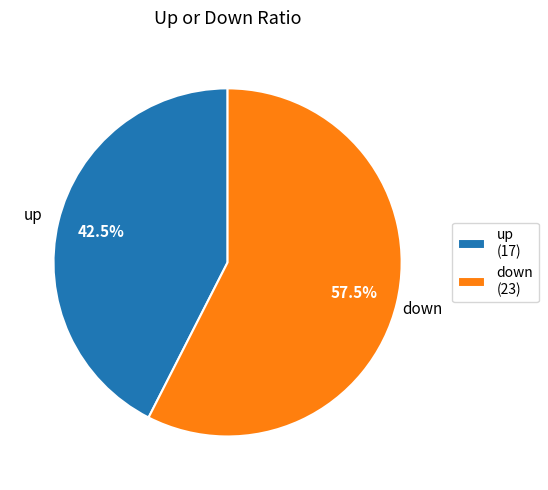

Which has a higher value, up or down?

down